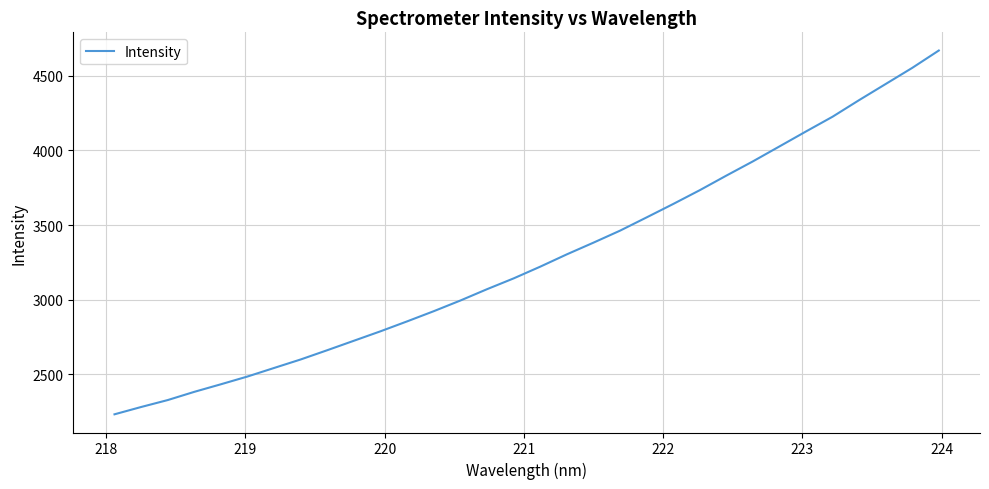

What is the smallest value displayed?

2232.5